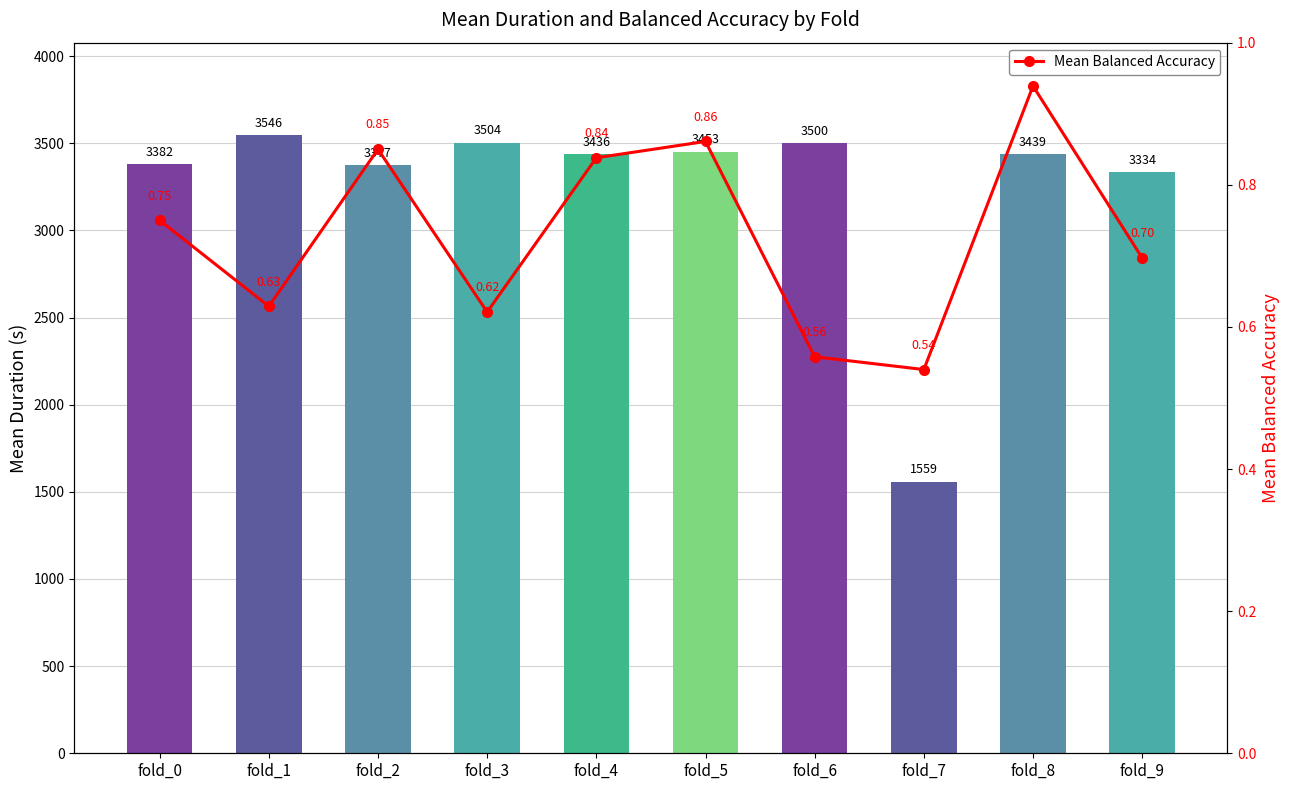

Rank the series by their average value, from lowest to highest.

Mean Balanced Accuracy, Mean Duration